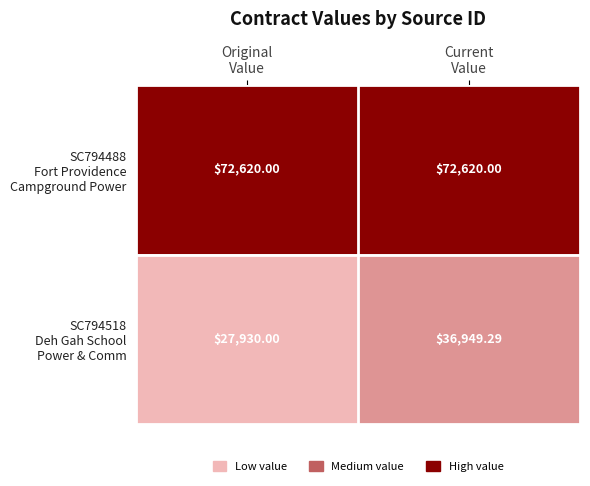

Count the number of data series in this chart.

2